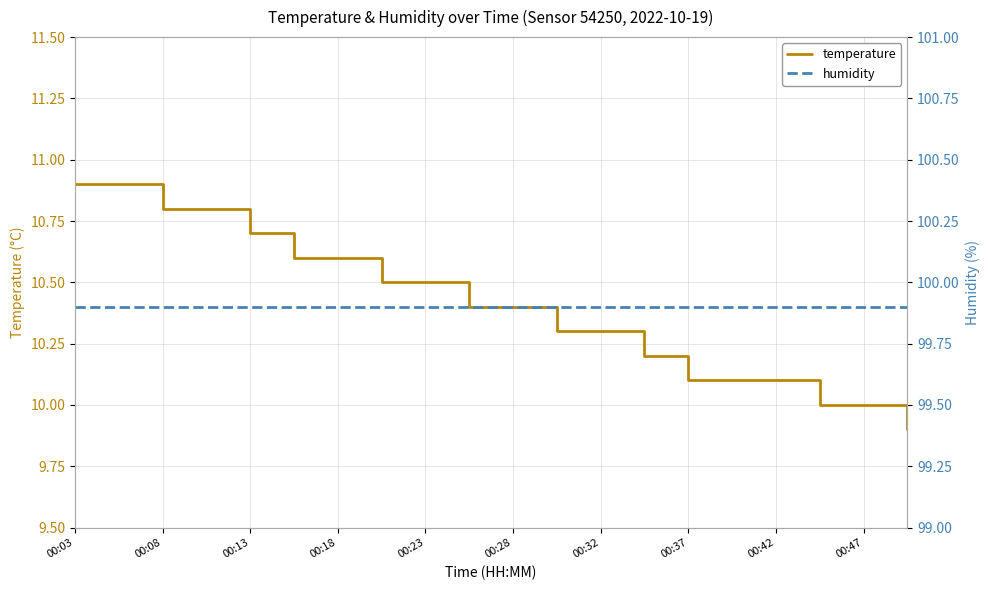

The temperature series shows 10.9 at 00:03. True or false?

True